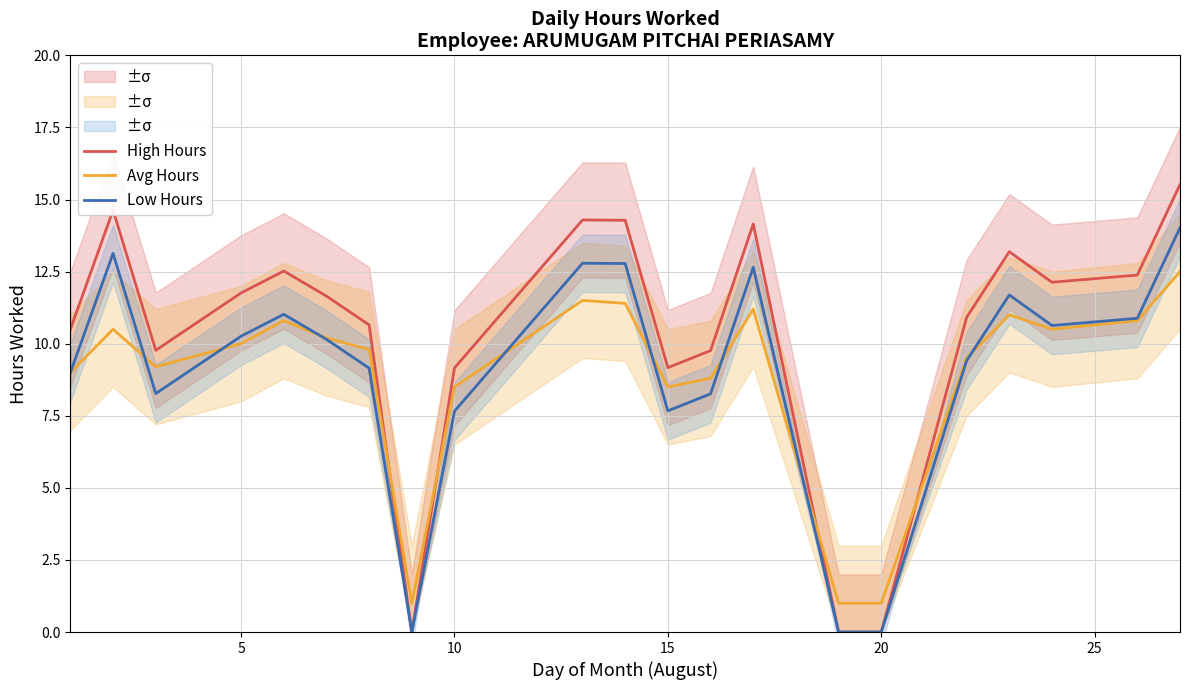

Which series has the largest total across all categories?

High Hours